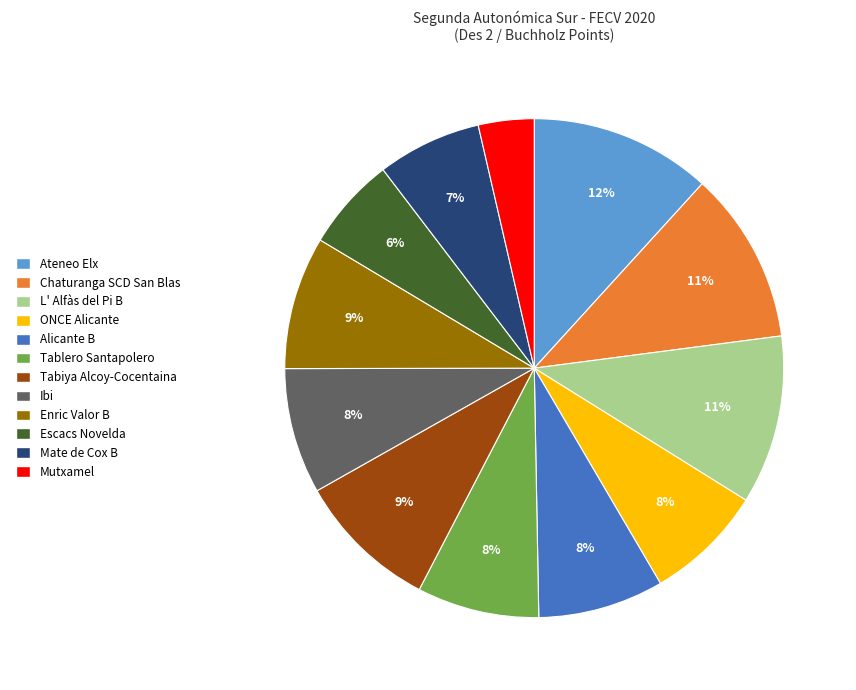

To the nearest percent, what is the difference between the largest and smallest slice percentages?

8%